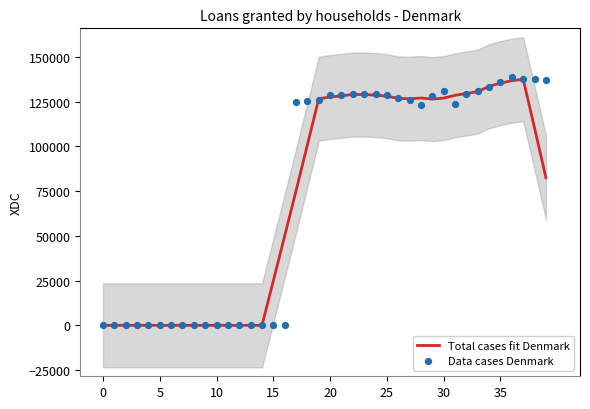

What is the highest value of the Total cases fit Denmark series?

137528.0